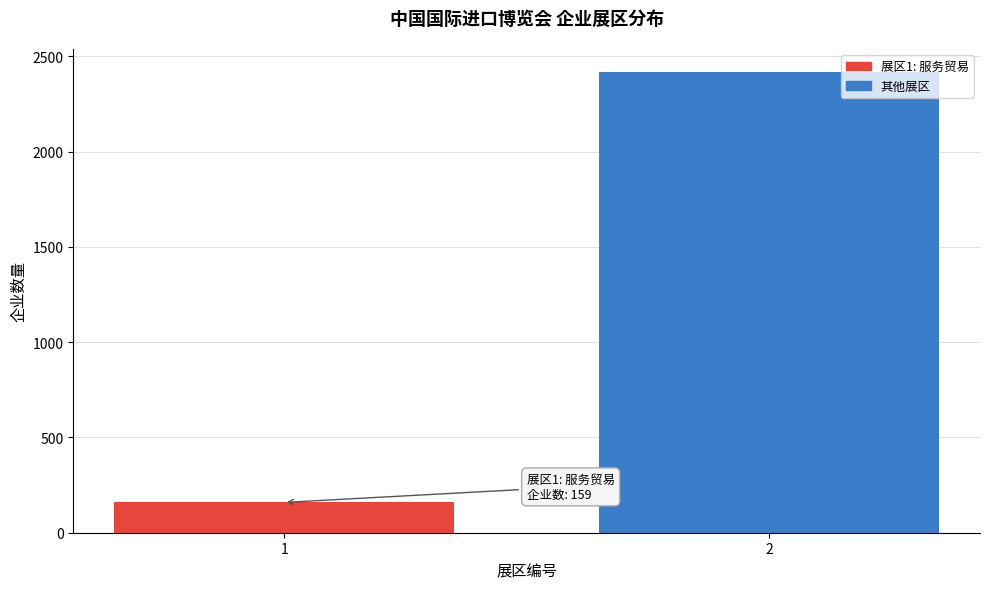

Reading right to left, transcribe all the data shown in this chart.

2=2417	1=159